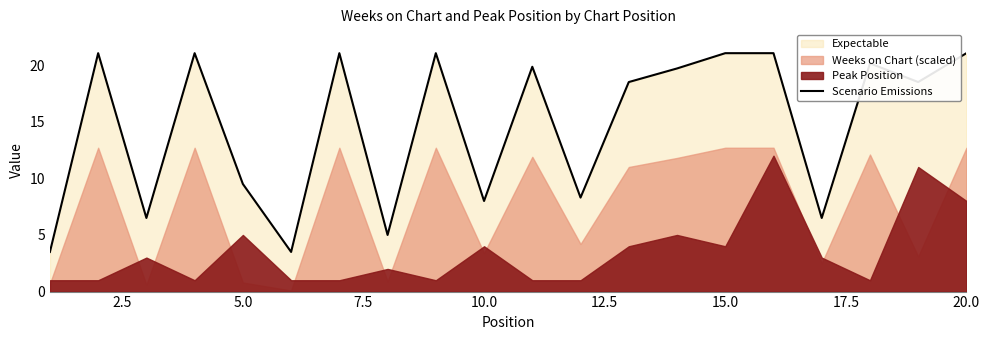

What is the lowest value of the Scenario Emissions series?

3.5